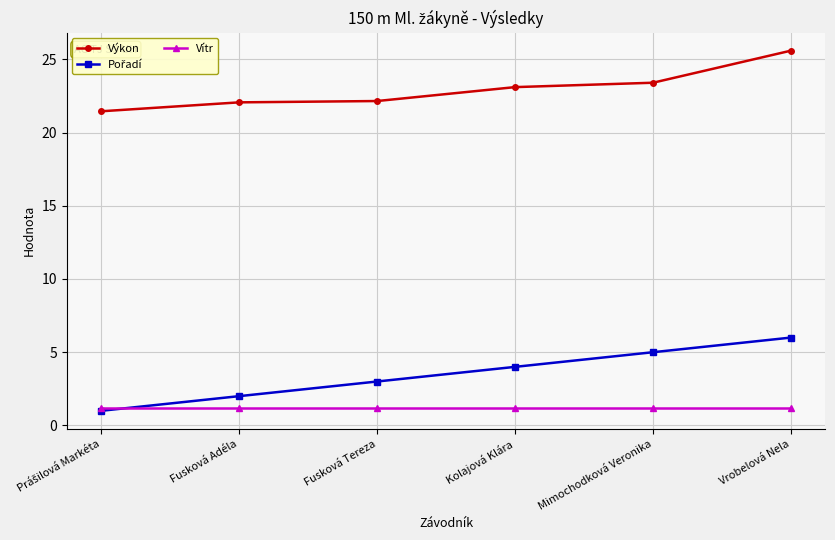

At which label does Výkon reach its peak?

Vrobelová Nela